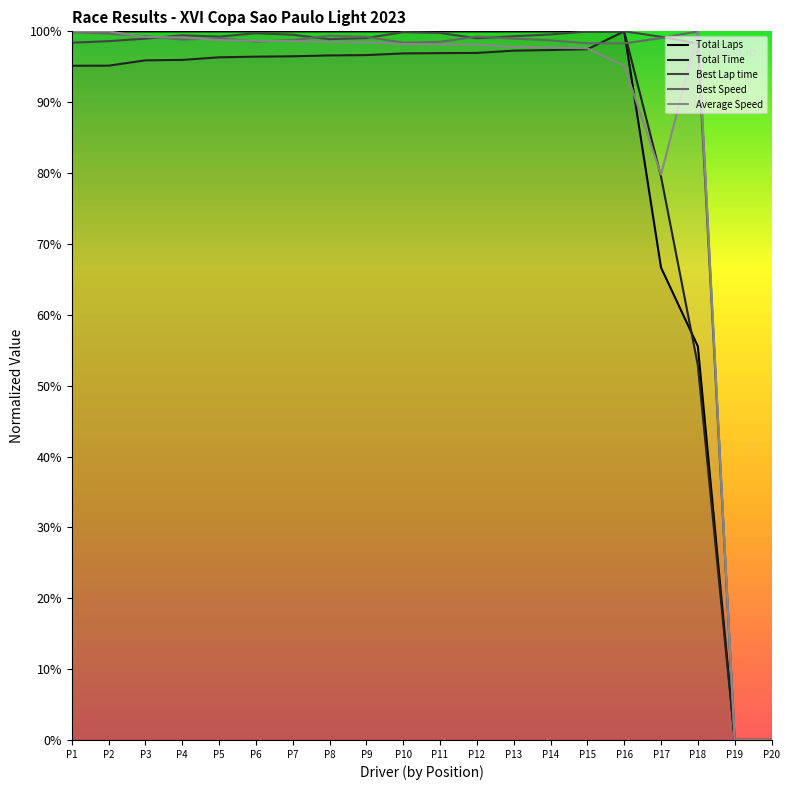

The Best Lap time series shows 155.9 at P14. True or false?

False